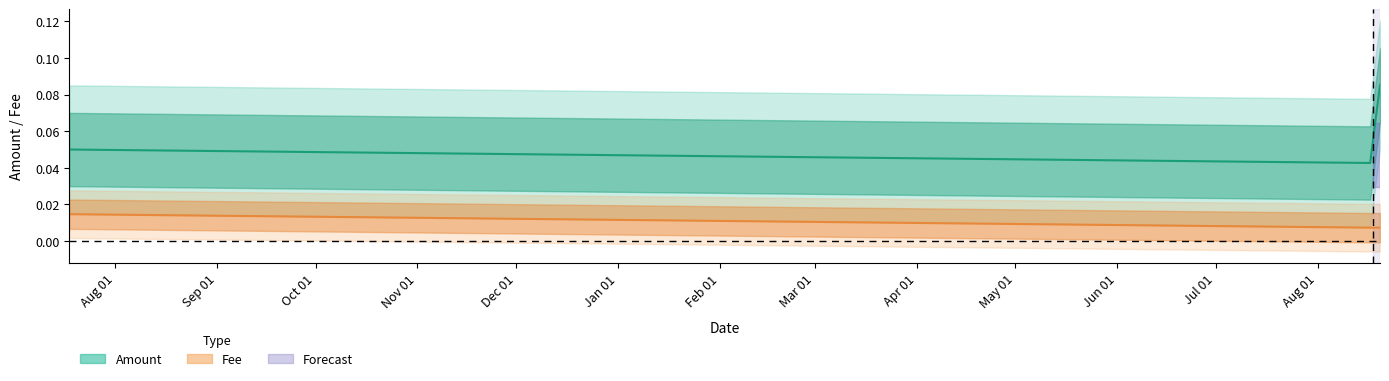

At which label is Amount closest to 0?

2020-08-17